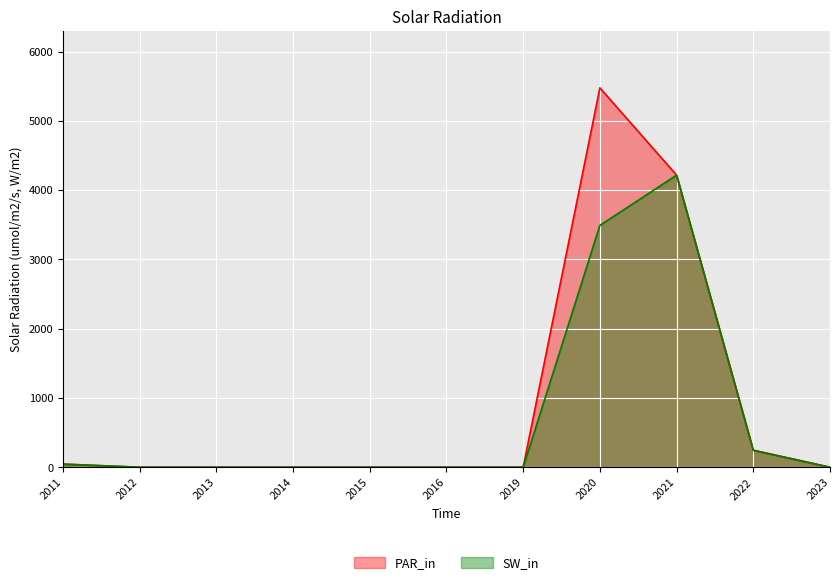

List the labels in order of SW_in value, smallest first.

2012, 2013, 2014, 2015, 2016, 2019, 2023, 2011, 2022, 2020, 2021